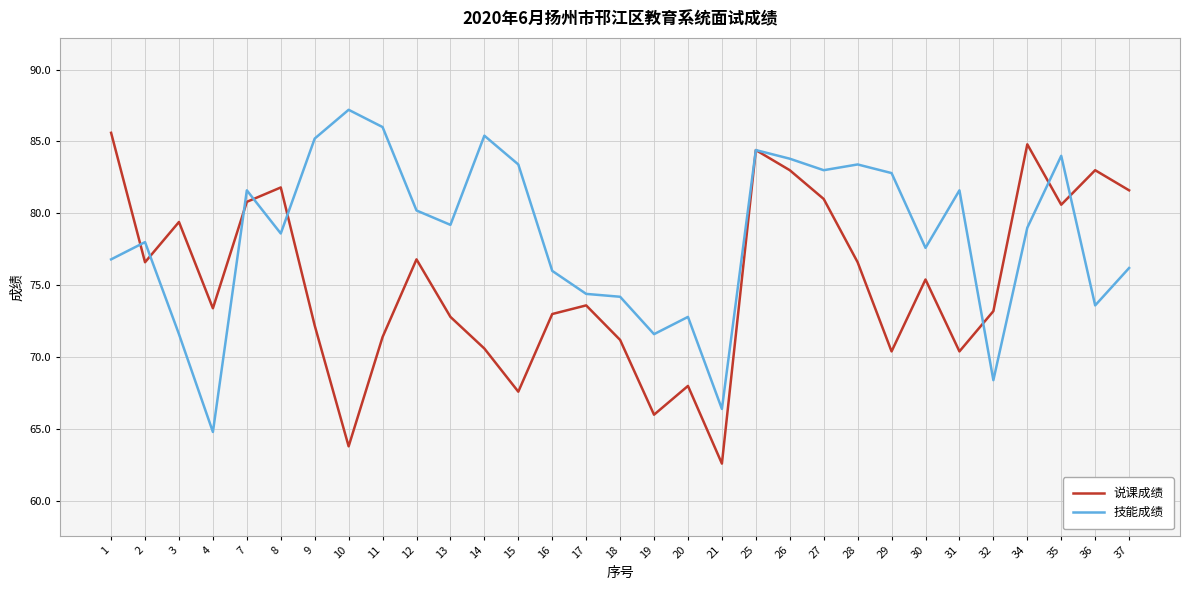

At which label does 技能成绩 reach its minimum?

4